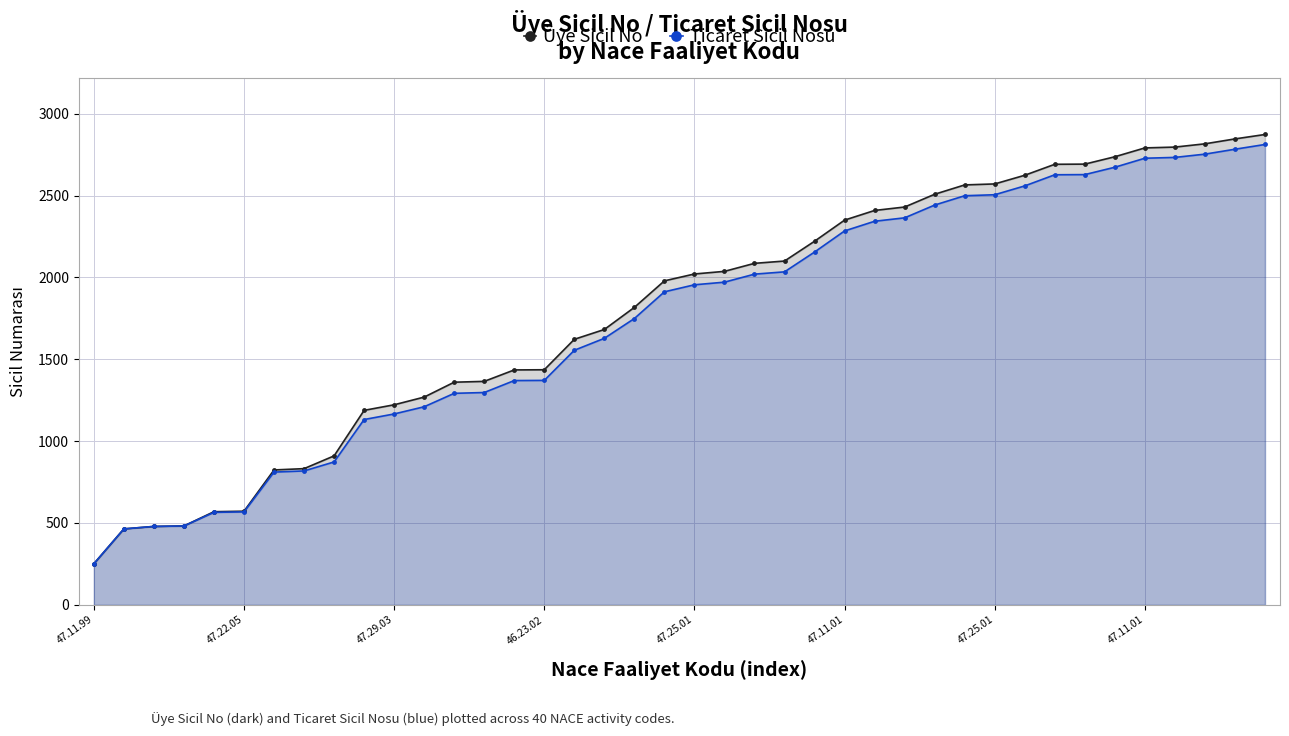

What is the maximum value for Üye Sicil No?

2873